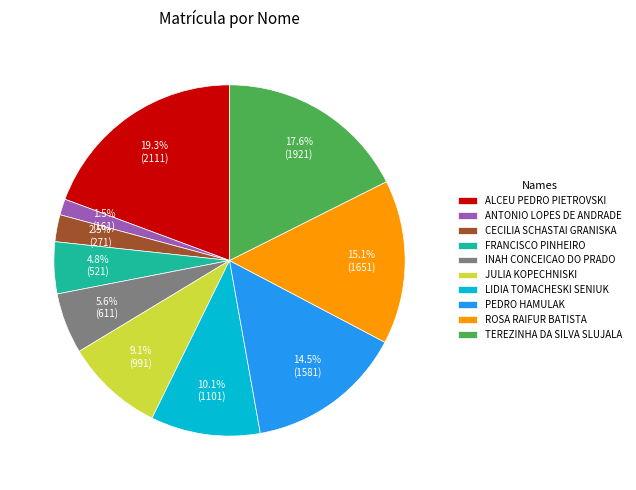

Is there a majority slice in this chart?

No